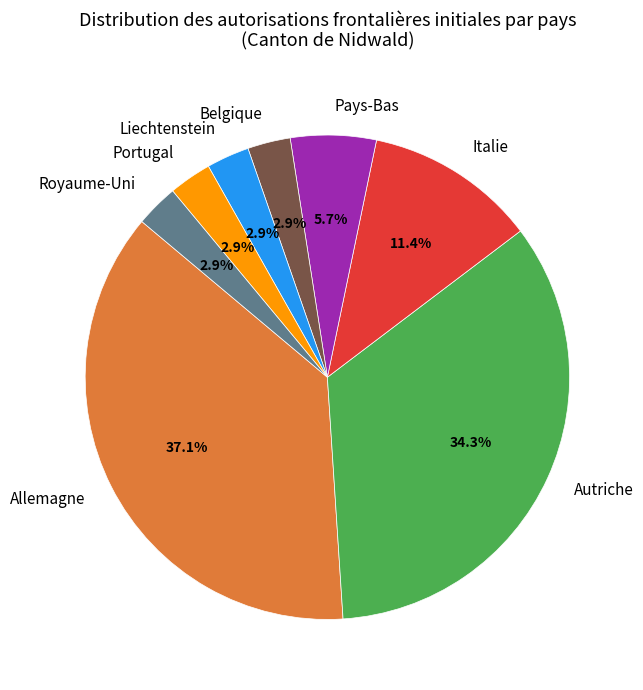

The Liechtenstein slice represents 10% of the pie. True or false?

False